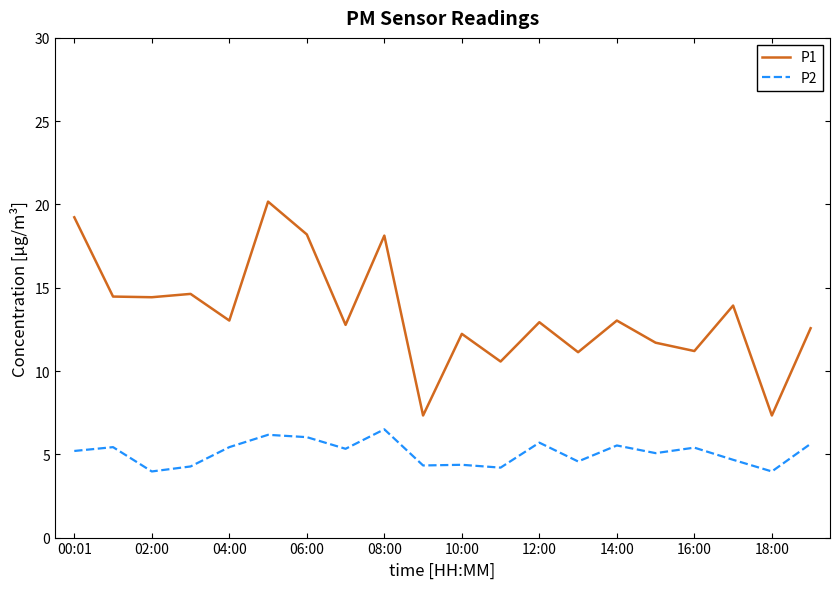

Which series has the largest total across all categories?

P1